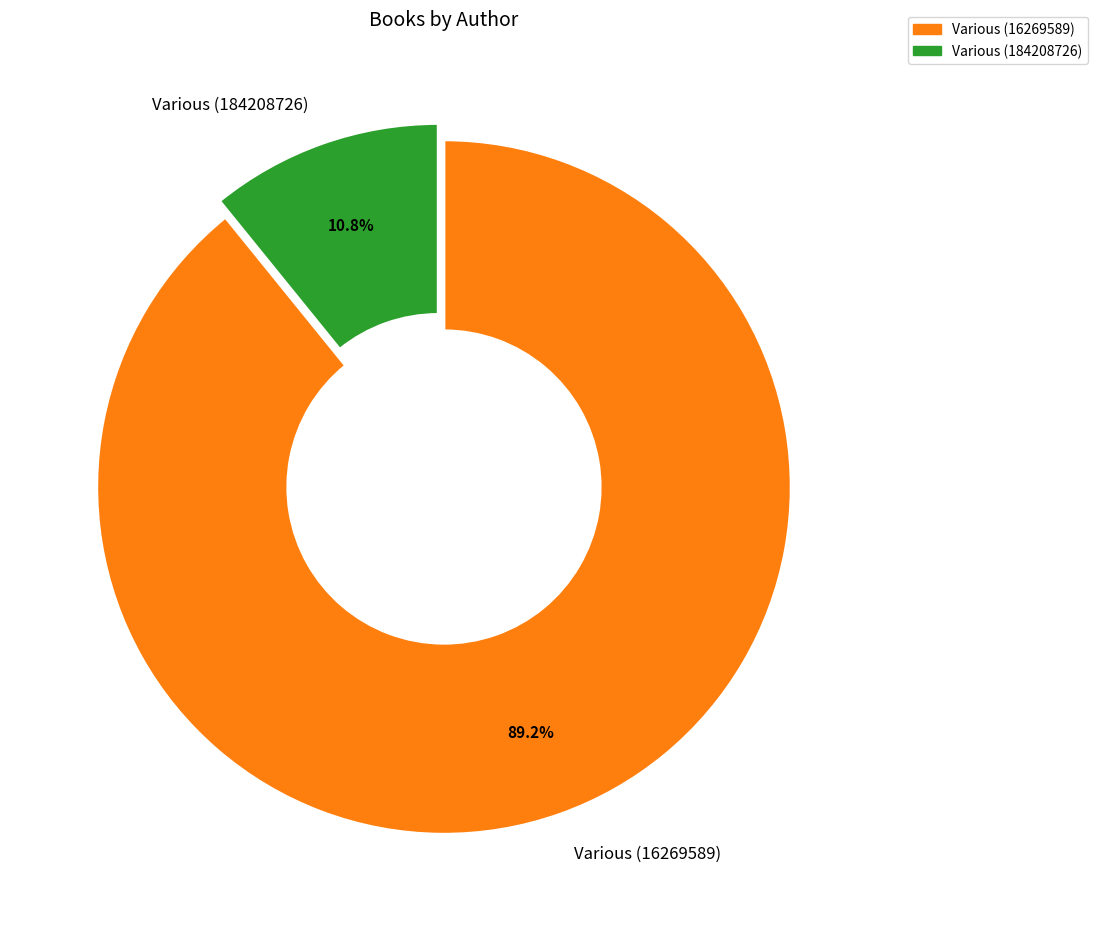

How much of the chart is everything except Various (16269589)?

10.8%